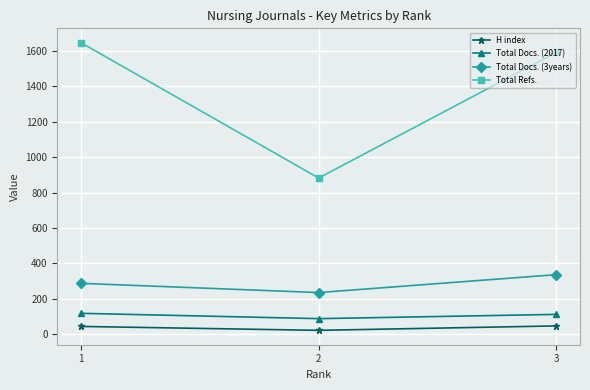

True or false: H index has a value of 48 at 3.

True